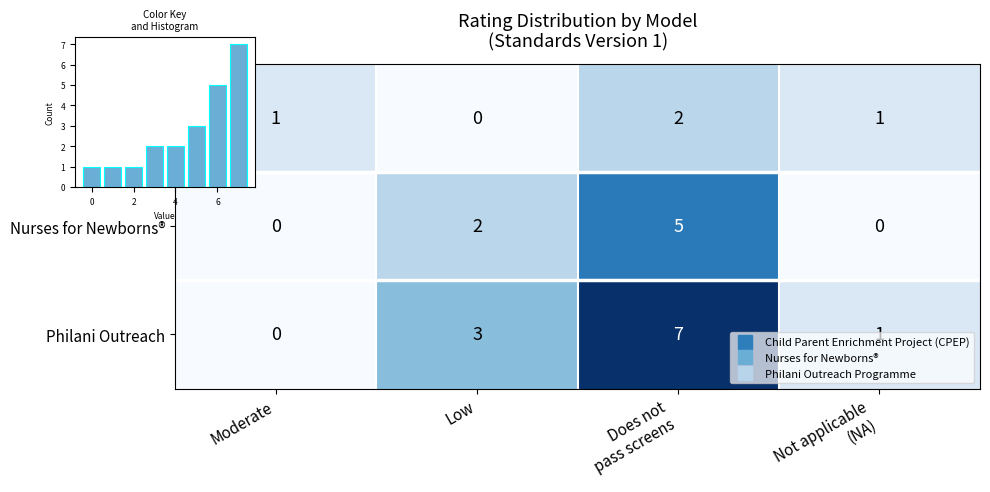

Which category has the highest value in the CPEP series?

Does not pass screens